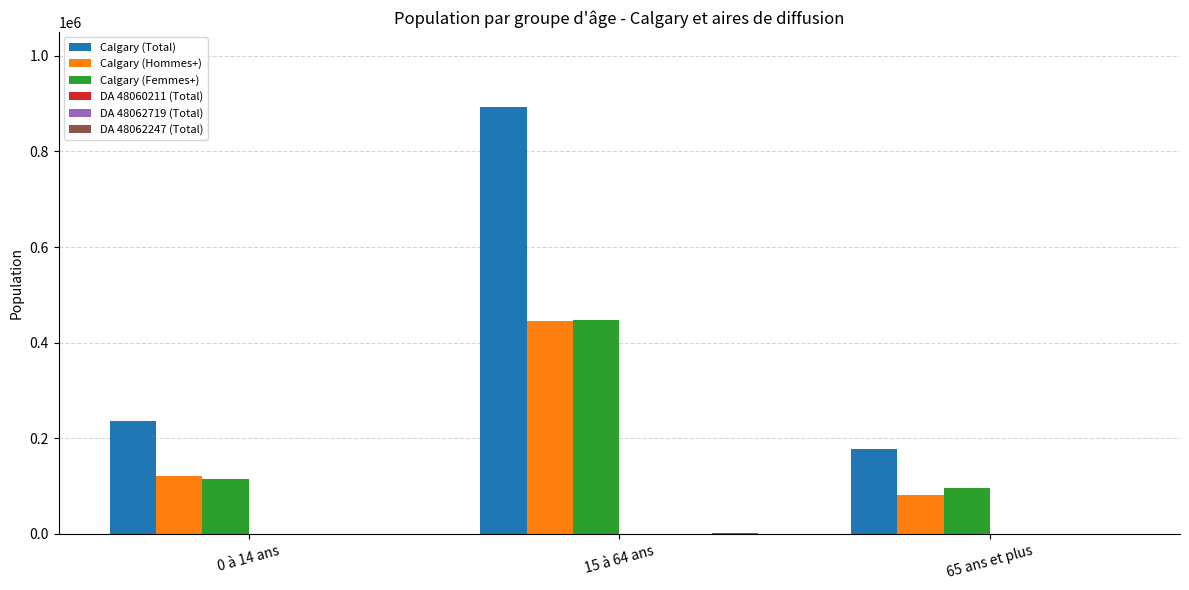

What is the maximum value shown in the chart?

893525